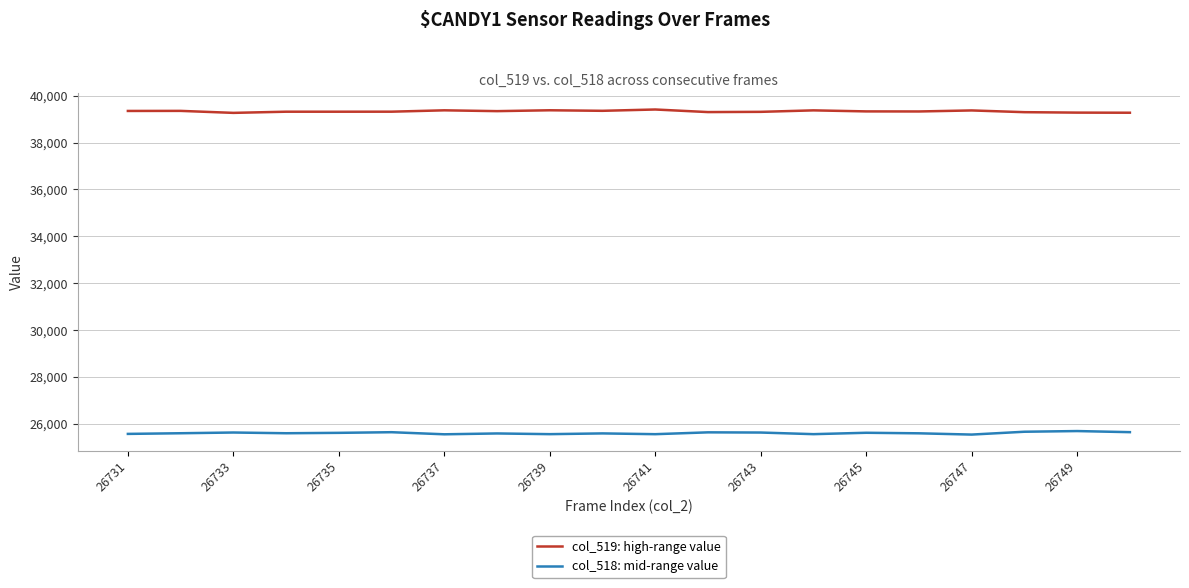

What is the minimum value shown in the chart?

25542